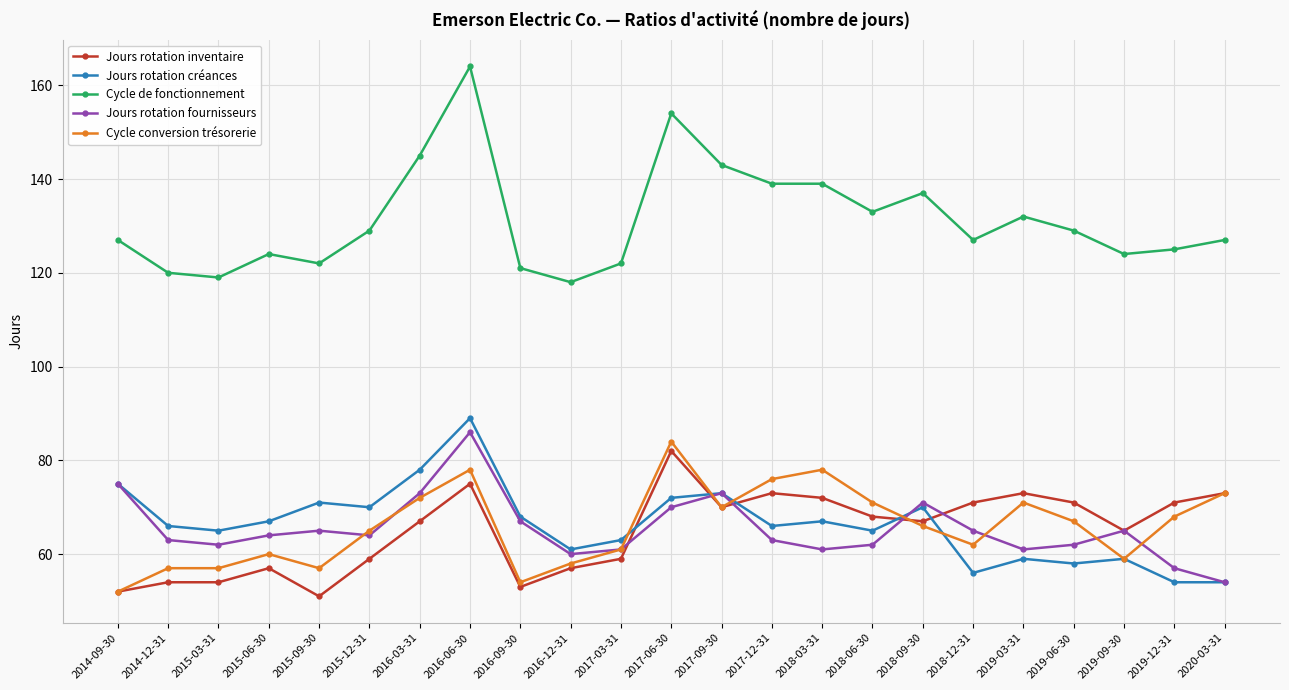

Reading left to right, transcribe all the data shown in this chart.

Jours rotation inventaire: 52	54	54	57	51	59	67	75	53	57	59	82	70	73	72	68	67	71	73	71	65	71	73
Jours rotation créances: 75	66	65	67	71	70	78	89	68	61	63	72	73	66	67	65	70	56	59	58	59	54	54
Cycle de fonctionnement: 127	120	119	124	122	129	145	164	121	118	122	154	143	139	139	133	137	127	132	129	124	125	127
Jours rotation fournisseurs: 75	63	62	64	65	64	73	86	67	60	61	70	73	63	61	62	71	65	61	62	65	57	54
Cycle conversion trésorerie: 52	57	57	60	57	65	72	78	54	58	61	84	70	76	78	71	66	62	71	67	59	68	73